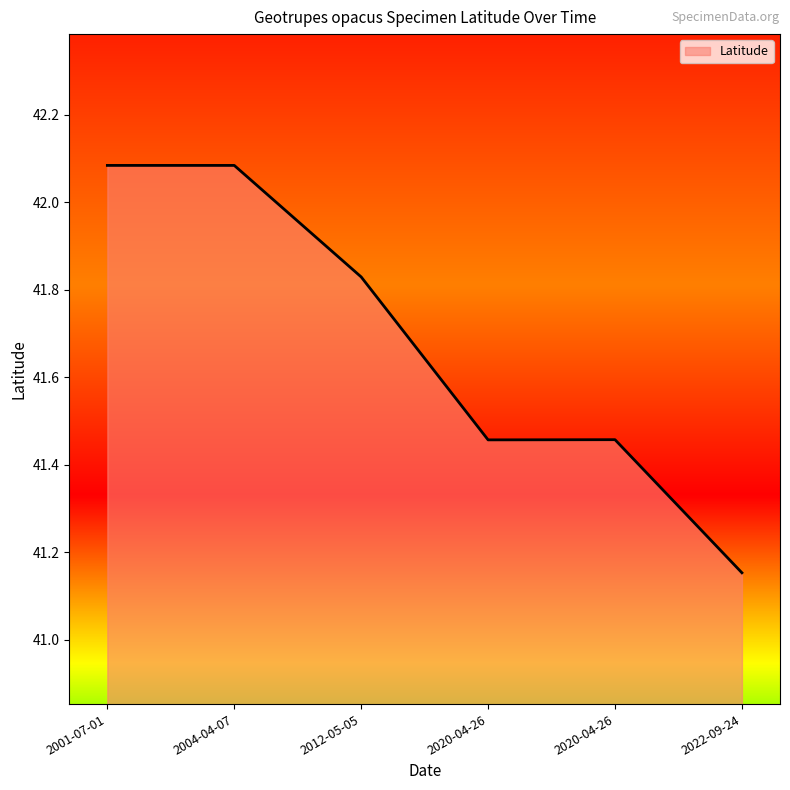

Is it true that the value at 2020-04-26 is 41.5?

True